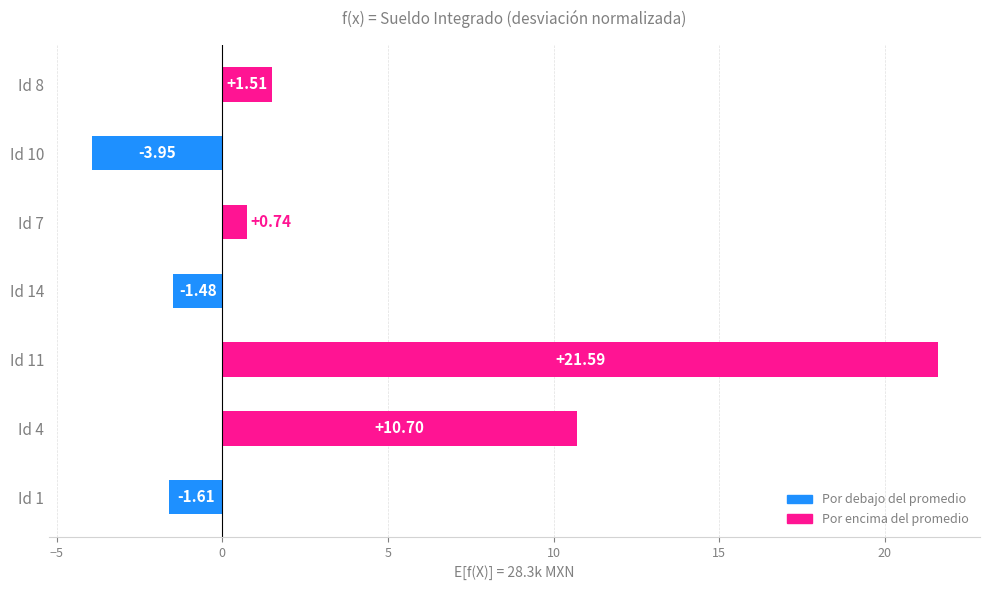

Which category has the lowest value across all series?

Id 10